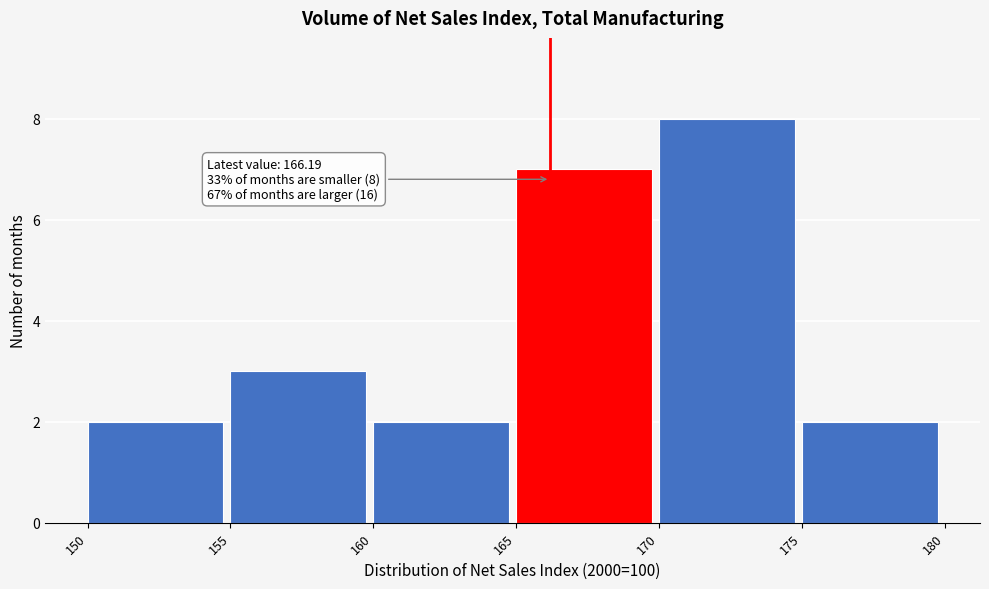

Which range on the x-axis has the tallest bar?

170 to 175